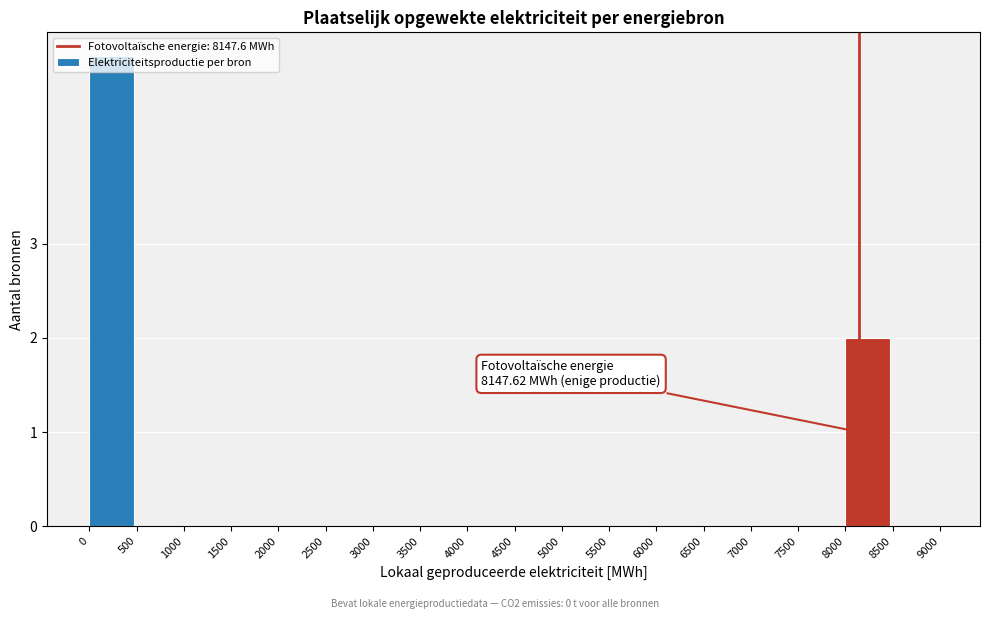

Is it true that the value at 4500 is 3?

False